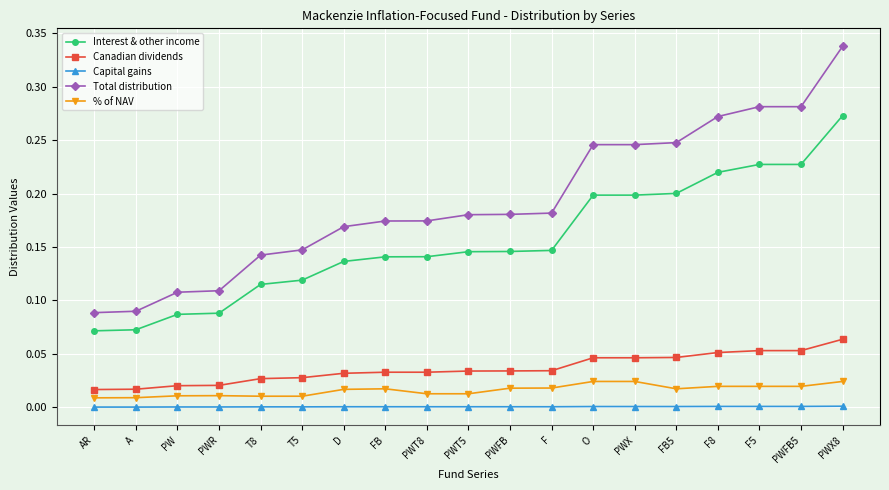

Between T5 and PWT8, which series saw the biggest shift?

Total distribution